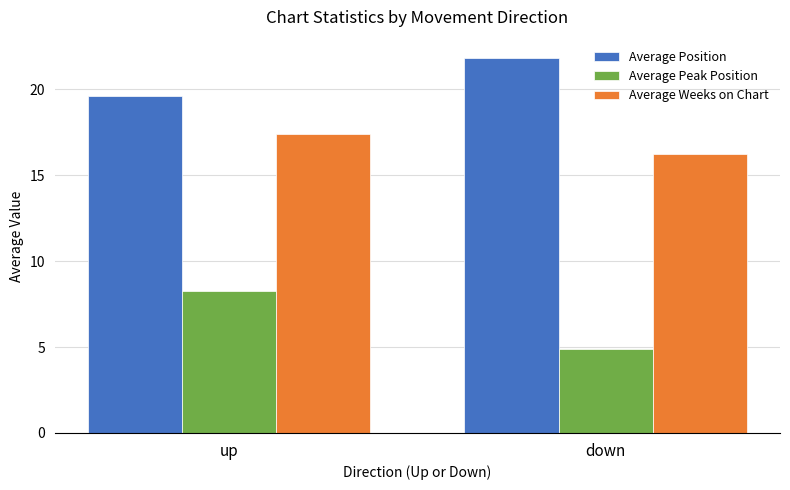

How many data points in Average Weeks on Chart are above 17?

1